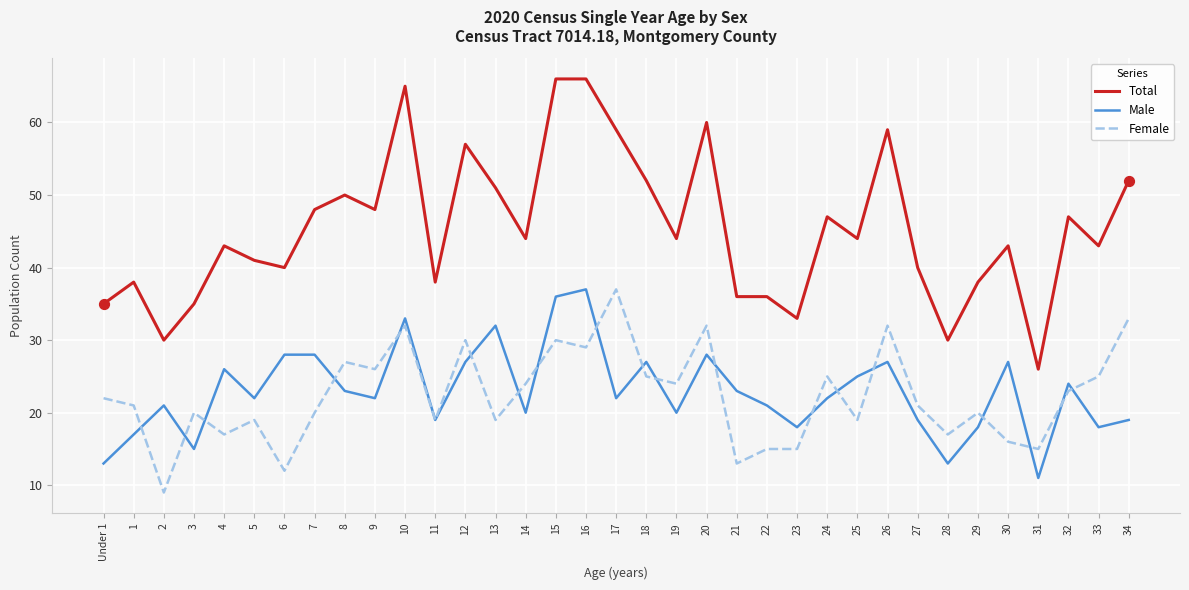

What are all the series names shown in the legend?

Total, Male, Female